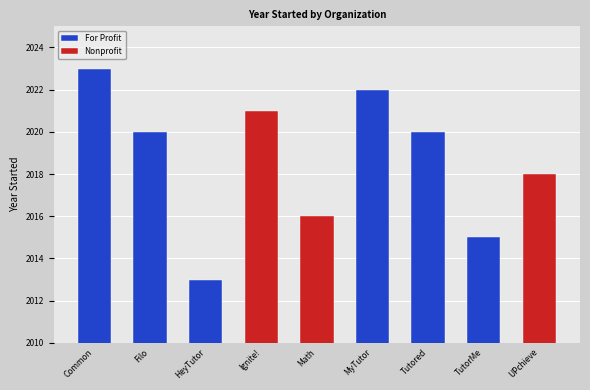

Reading left to right, list all the values displayed in this chart.

Common Ground Tutors=2023	Filo Edtech Inc=2020	HeyTutor=2013	Ignite! Reading=2021	Math Motivators=2016	MyTutor Learning=2022	Tutored by Teachers=2020	TutorMe=2015	UPchieve=2018